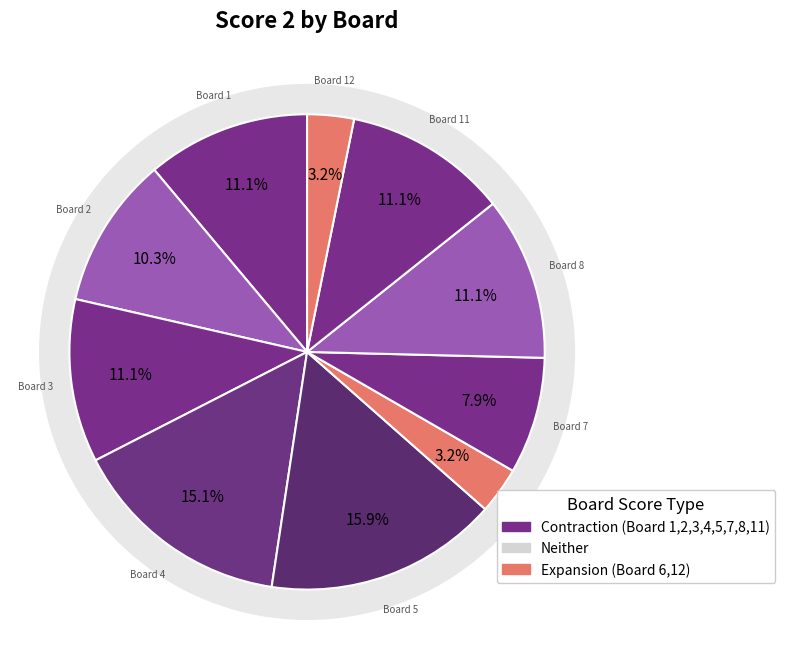

Is there a majority slice in this chart?

No